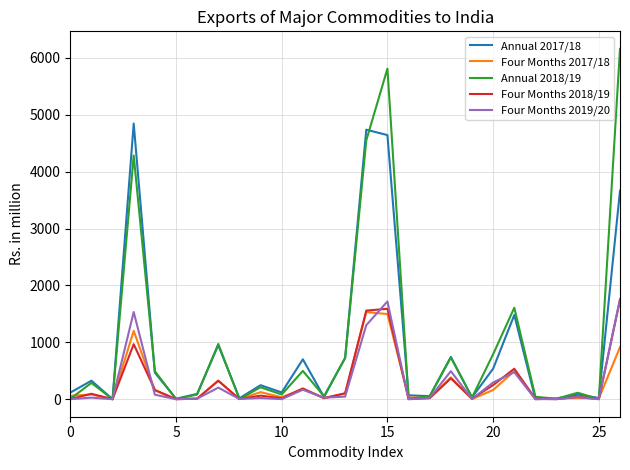

Which series has the widest spread of values?

Annual 2018/19